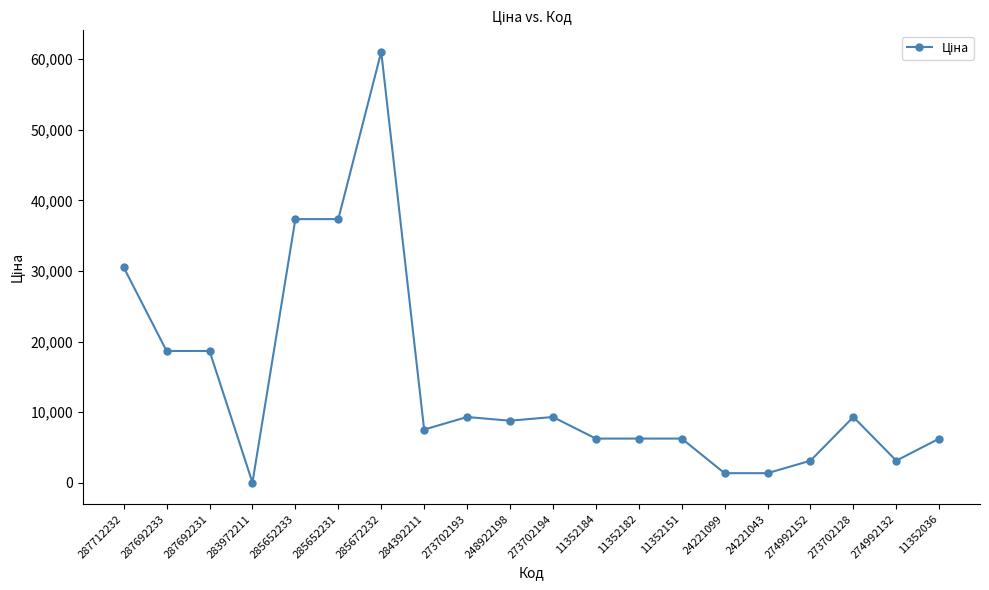

What is the difference between the values at 274992152 and 11352151?

3129.8